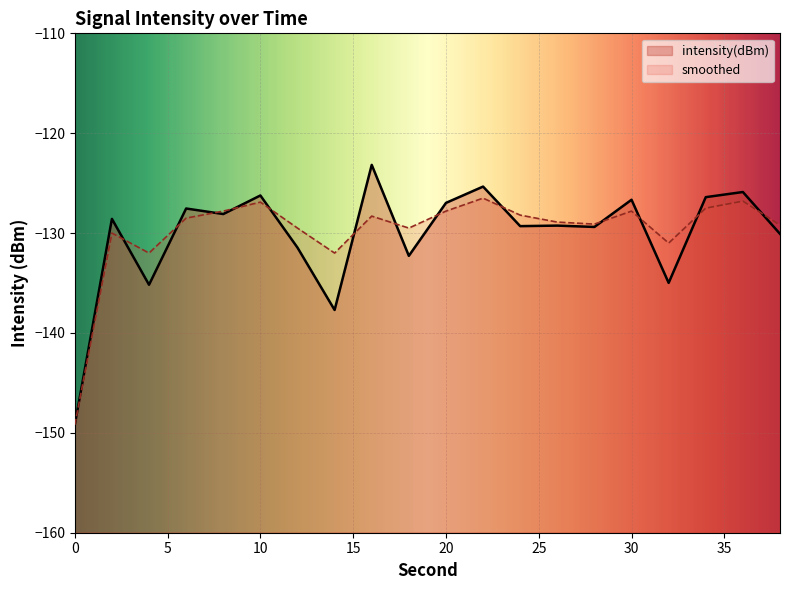

Between 18 and 28, which is larger?

28